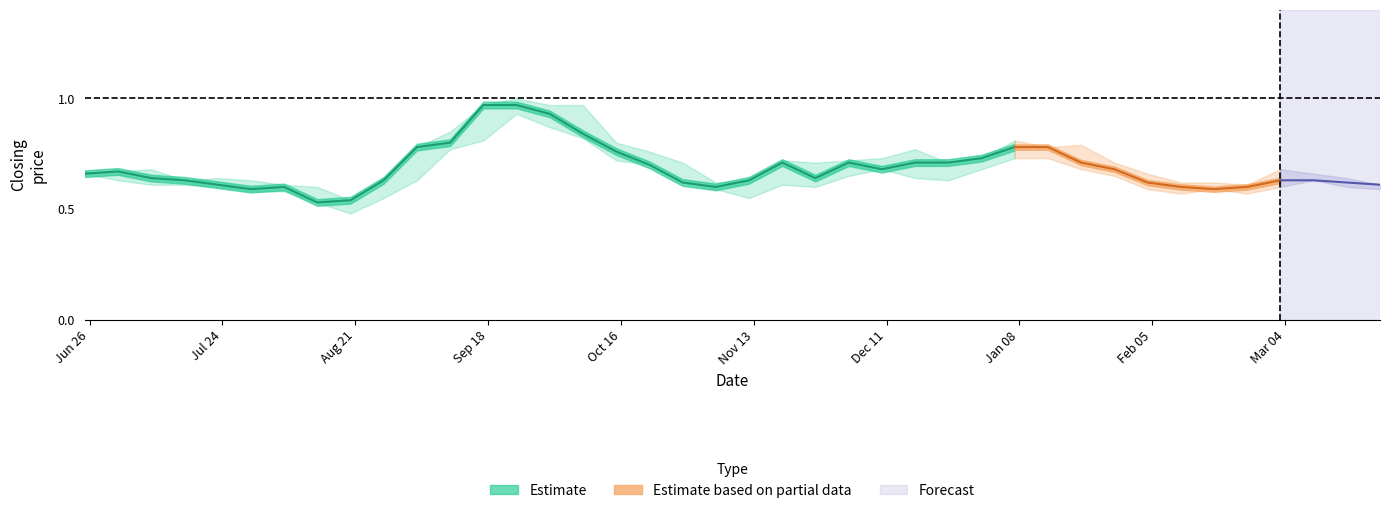

True or false: closing and low cross at least once.

False